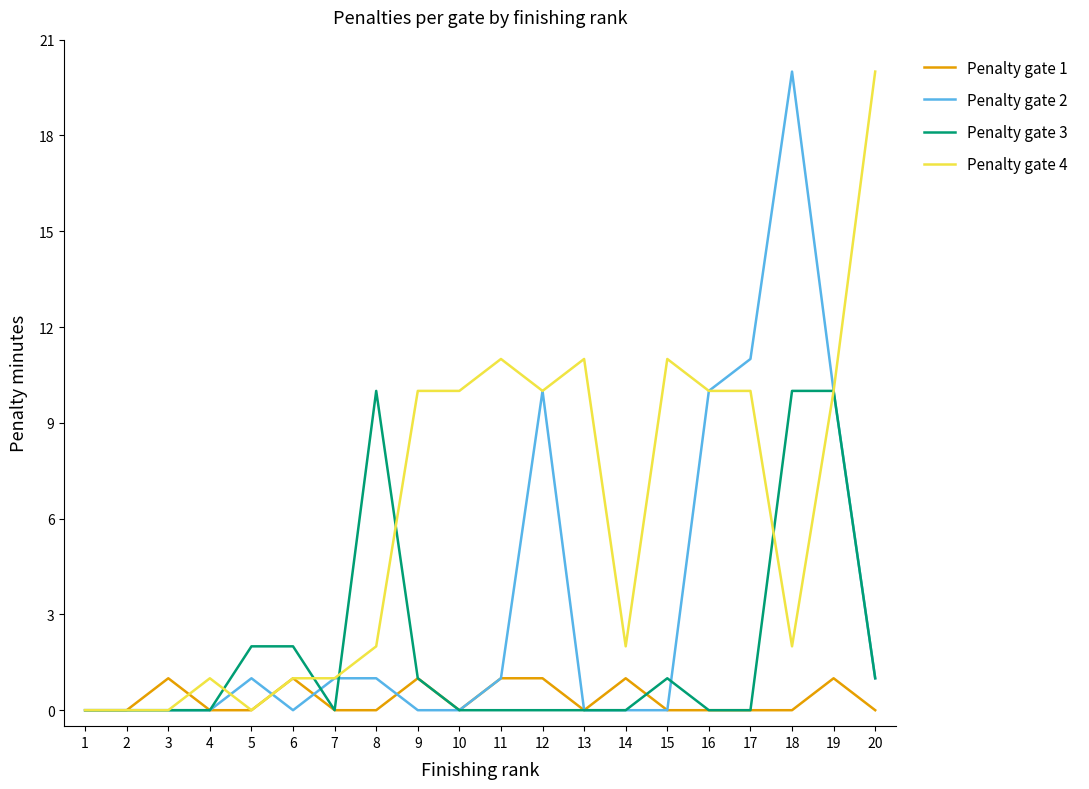

Reading right to left, extract all data points from this chart.

Penalty gate 1: 0	1	0	0	0	0	1	0	1	1	0	1	0	0	1	0	0	1	0	0
Penalty gate 2: 1	10	20	11	10	0	0	0	10	1	0	0	1	1	0	1	0	0	0	0
Penalty gate 3: 1	10	10	0	0	1	0	0	0	0	0	1	10	0	2	2	0	0	0	0
Penalty gate 4: 20	10	2	10	10	11	2	11	10	11	10	10	2	1	1	0	1	0	0	0